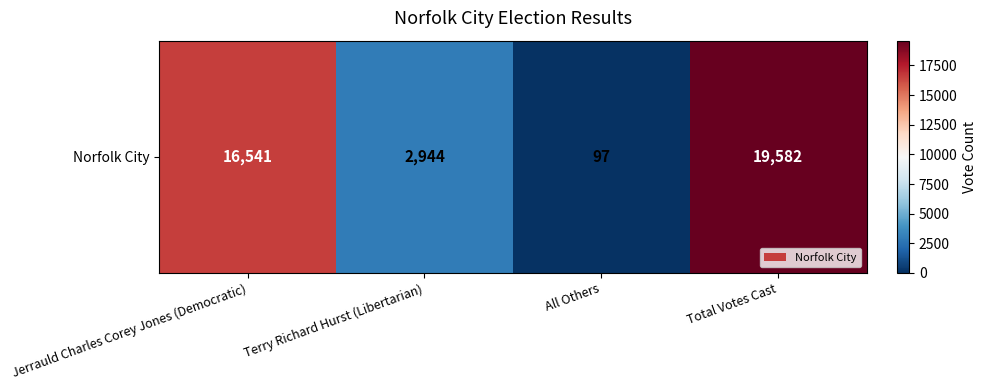

Rank the categories by value from lowest to highest.

All Others, Terry Richard Hurst (Libertarian), Jerrauld Charles Corey Jones (Democratic), Total Votes Cast